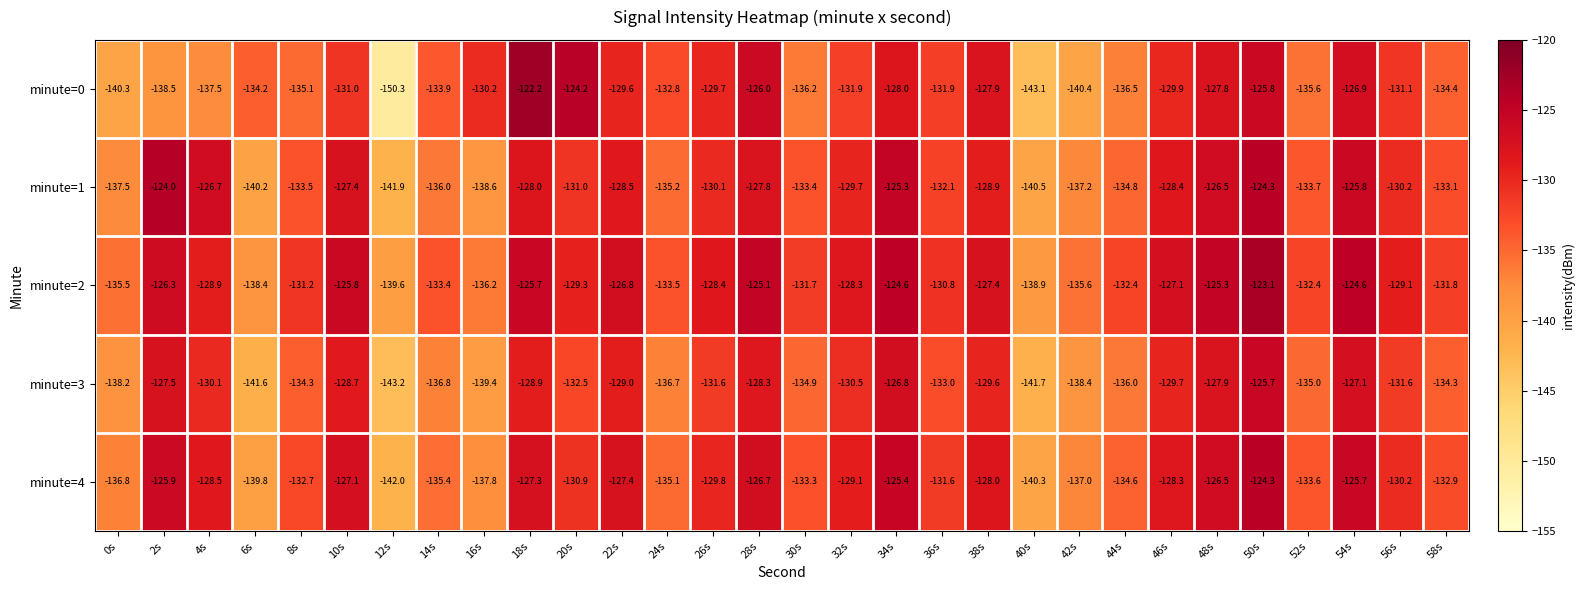

At which label is minute=1 closest to -132?

36s